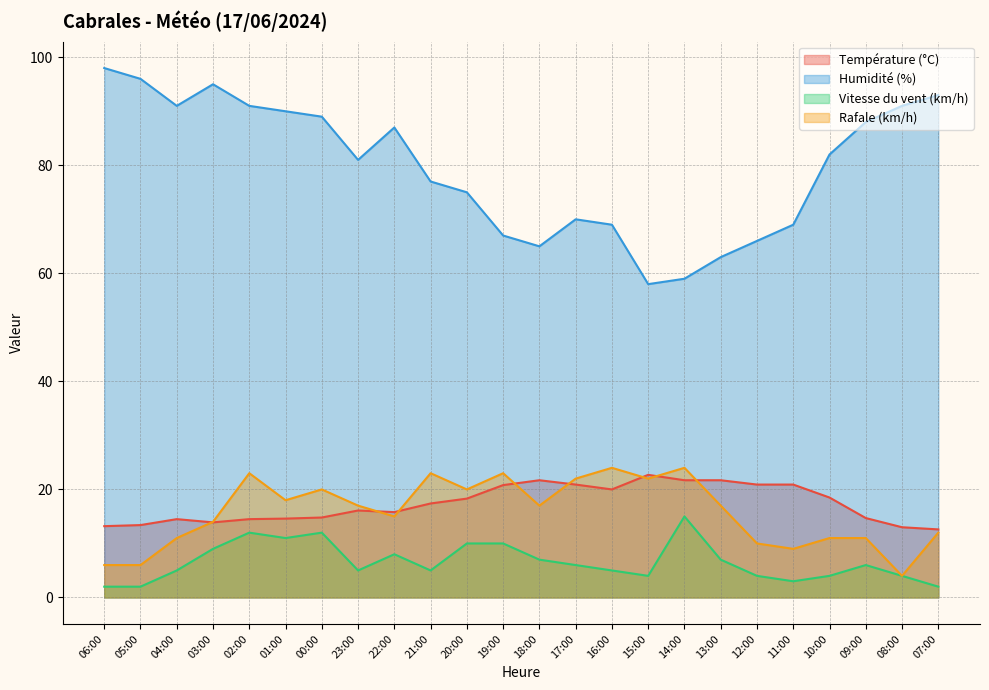

Reading left to right, extract all data points from this chart.

Température (°C): 06:00=13.2	05:00=13.4	04:00=14.5	03:00=13.9	02:00=14.5	01:00=14.6	00:00=14.8	23:00=16.1	22:00=15.8	21:00=17.4	20:00=18.3	19:00=20.8	18:00=21.7	17:00=20.9	16:00=20.0	15:00=22.7	14:00=21.7	13:00=21.7	12:00=20.9	11:00=20.9	10:00=18.5	09:00=14.7	08:00=13.0	07:00=12.6
Humidité (%): 06:00=98.0	05:00=96.0	04:00=91.0	03:00=95.0	02:00=91.0	01:00=90.0	00:00=89.0	23:00=81.0	22:00=87.0	21:00=77.0	20:00=75.0	19:00=67.0	18:00=65.0	17:00=70.0	16:00=69.0	15:00=58.0	14:00=59.0	13:00=63.0	12:00=66.0	11:00=69.0	10:00=82.0	09:00=88.0	08:00=91.0	07:00=93.0
Vitesse du vent (km/h): 06:00=2.0	05:00=2.0	04:00=5.0	03:00=9.0	02:00=12.0	01:00=11.0	00:00=12.0	23:00=5.0	22:00=8.0	21:00=5.0	20:00=10.0	19:00=10.0	18:00=7.0	17:00=6.0	16:00=5.0	15:00=4.0	14:00=15.0	13:00=7.0	12:00=4.0	11:00=3.0	10:00=4.0	09:00=6.0	08:00=4.0	07:00=2.0
Rafale (km/h): 06:00=6.0	05:00=6.0	04:00=11.0	03:00=14.0	02:00=23.0	01:00=18.0	00:00=20.0	23:00=17.0	22:00=15.0	21:00=23.0	20:00=20.0	19:00=23.0	18:00=17.0	17:00=22.0	16:00=24.0	15:00=22.0	14:00=24.0	13:00=17.0	12:00=10.0	11:00=9.0	10:00=11.0	09:00=11.0	08:00=4.0	07:00=12.0